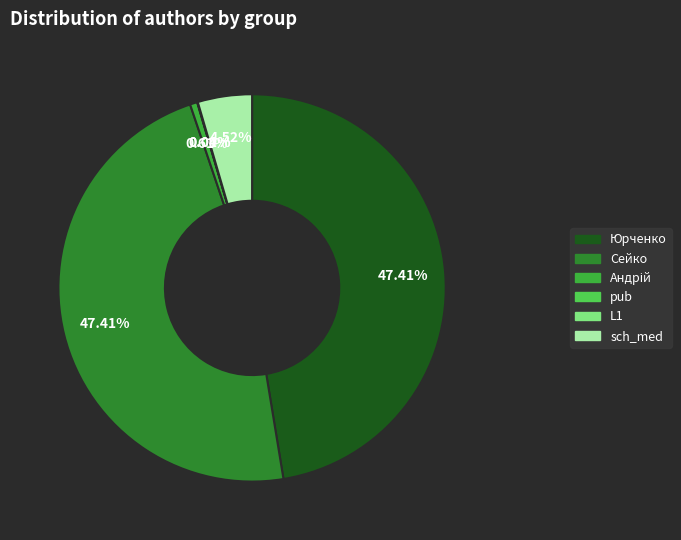

Is there any slice that represents more than half of the pie?

No